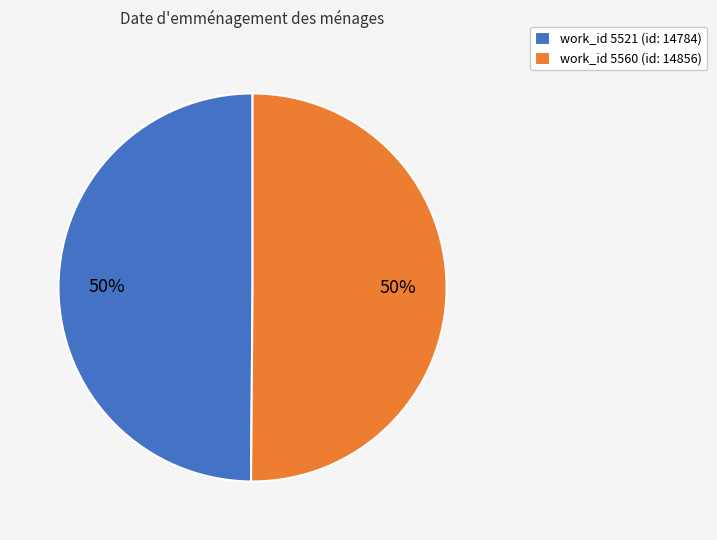

What percentage is the work_id 5560 (id: 14856) slice, to the nearest percent?

50%